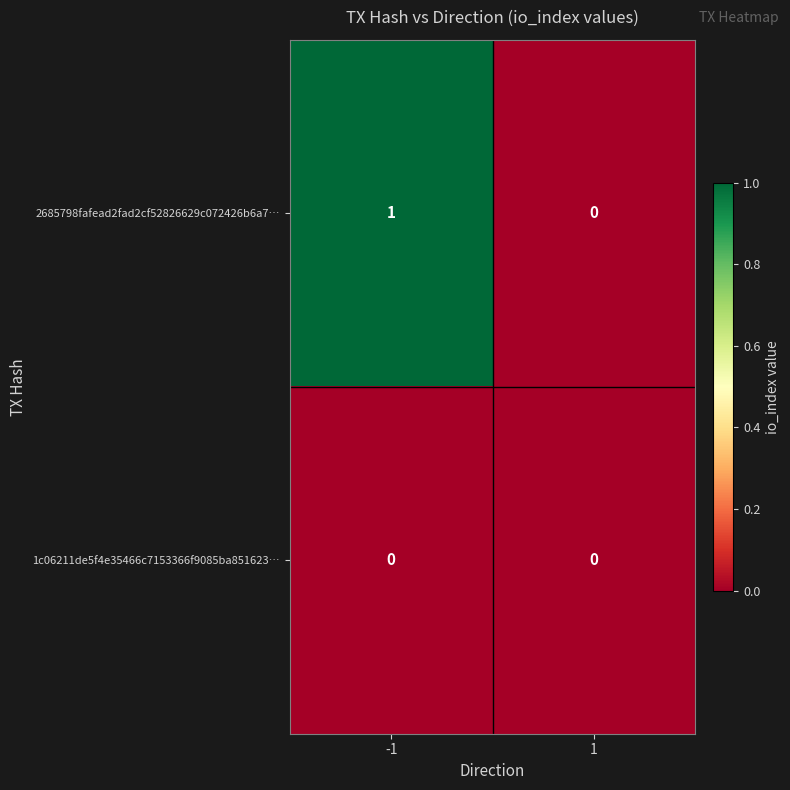

Reading left to right, what are all the values shown in this chart?

2685798fafead2fad2cf52826629c072426b6a7…: 1	0
1c06211de5f4e35466c7153366f9085ba851623…: 0	0